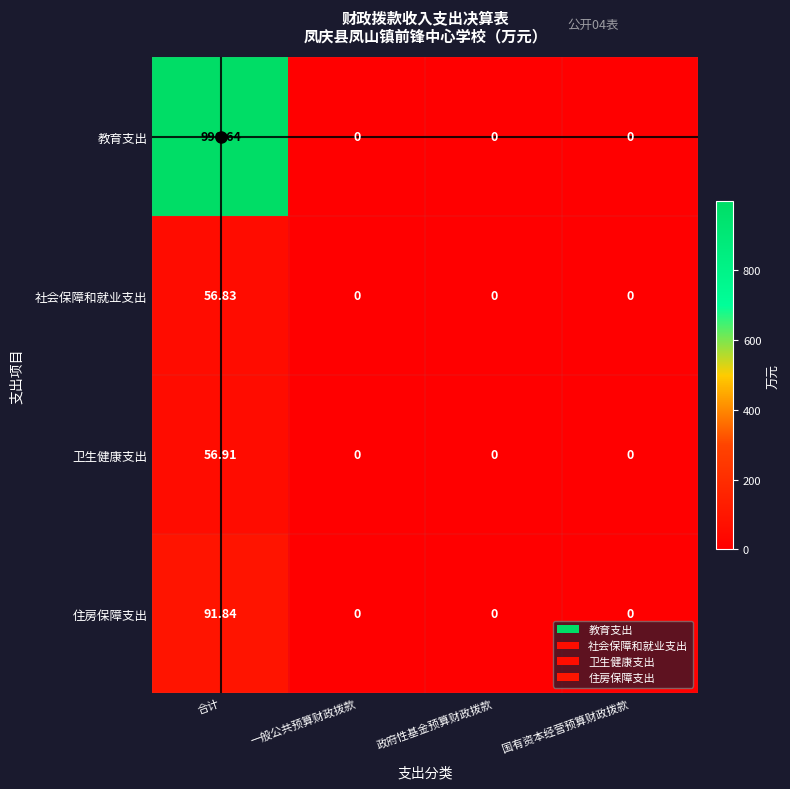

Which series has the largest range (max minus min)?

教育支出